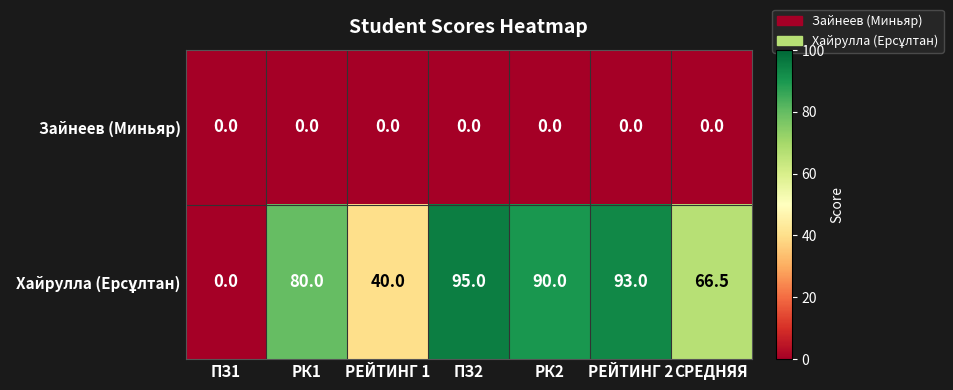

What is the maximum value shown in the chart?

95.0